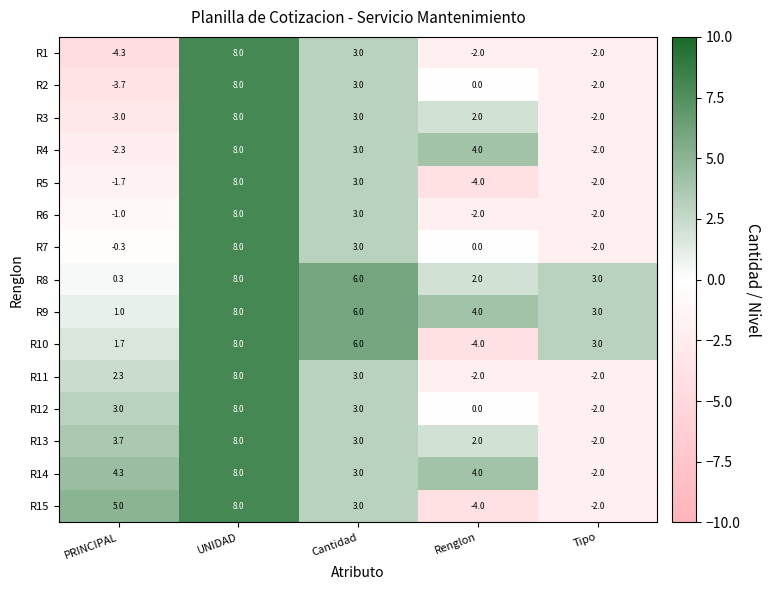

Is it true that R4 equals 8.0 at UNIDAD?

True